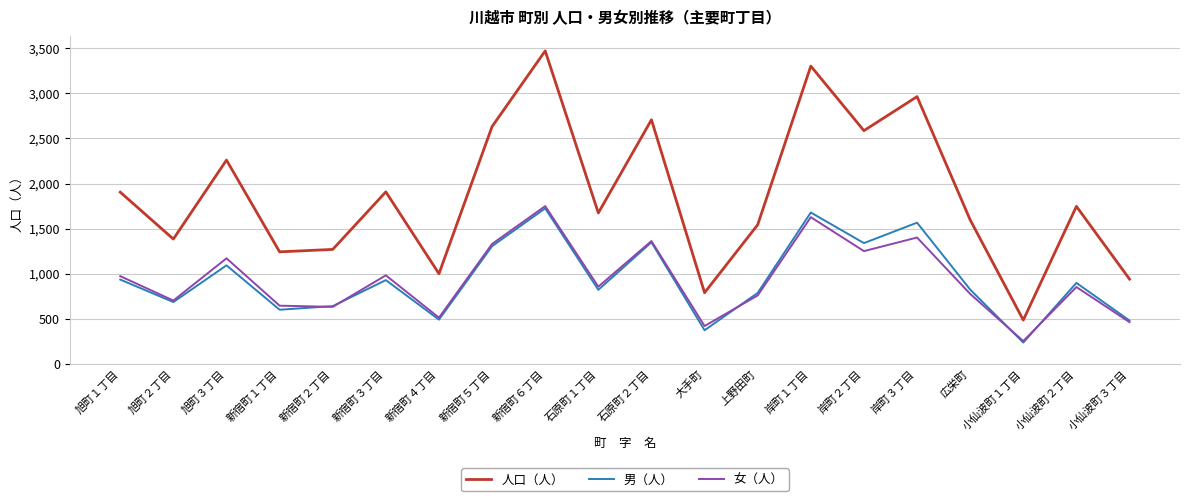

What is the difference between the highest and lowest values at 小仙波町３丁目?

478